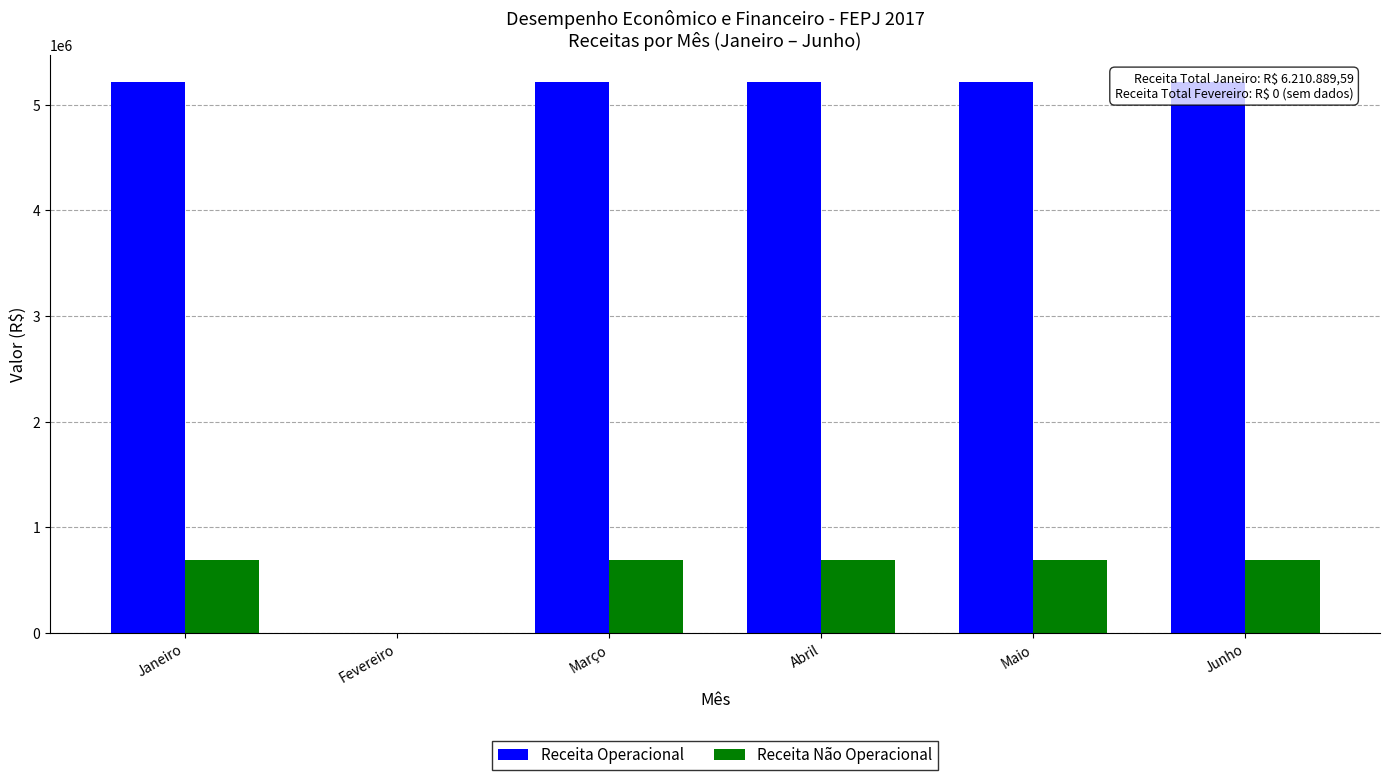

Read the Receita Operacional value at Janeiro.

5211199.2